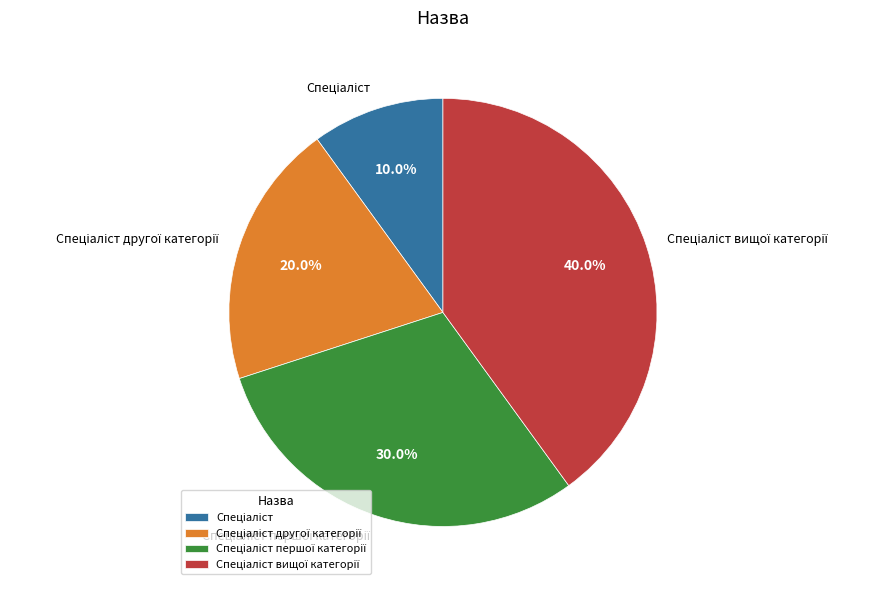

How many segments does this pie chart have?

4